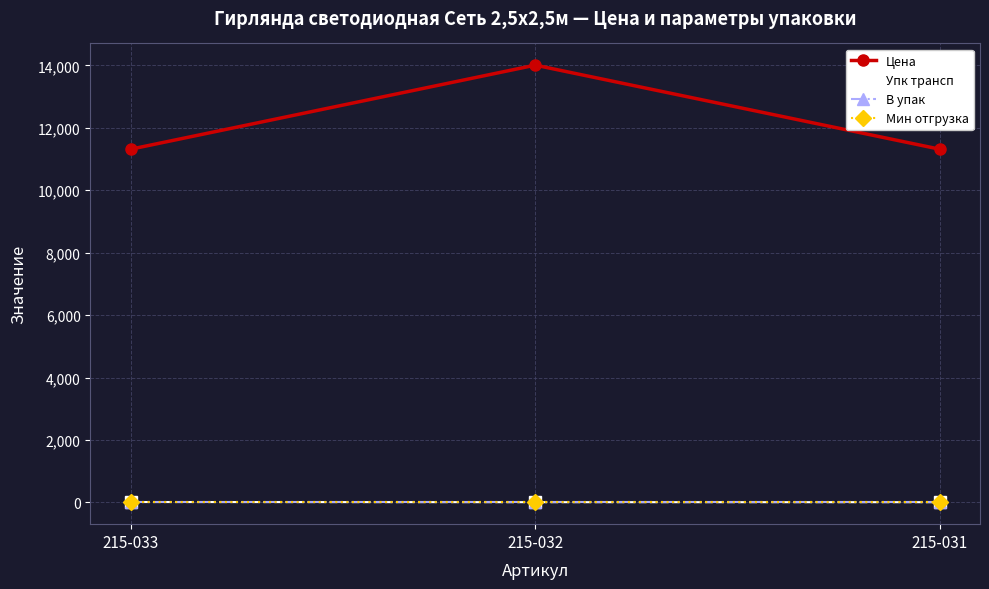

Reading right to left, extract all data points from this chart.

Цена: 11317.9	14010.7	11317.9
Упк трансп: 5.0	5.0	10.0
В упак: 1.0	1.0	1.0
Мин отгрузка: 1.0	1.0	1.0